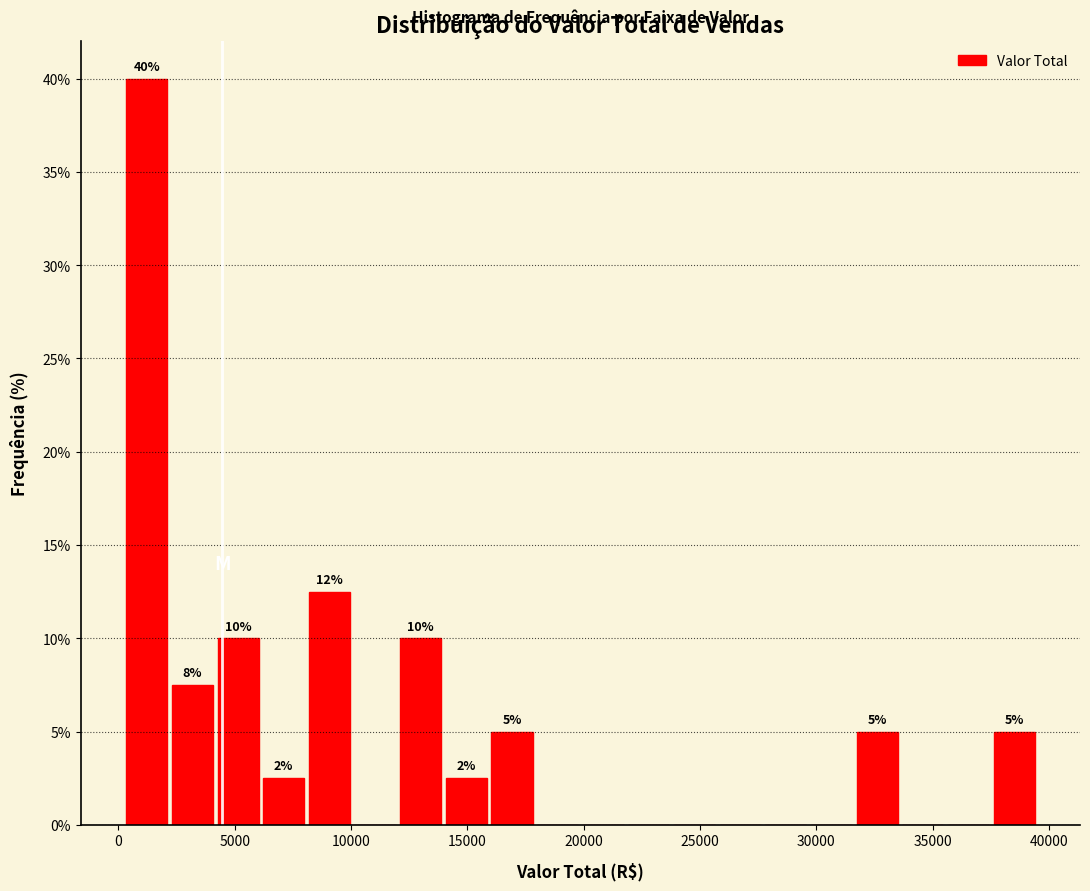

Around what value on the x-axis is the tallest bar? Give the approximate position of its centre, as read against the axis.

1000